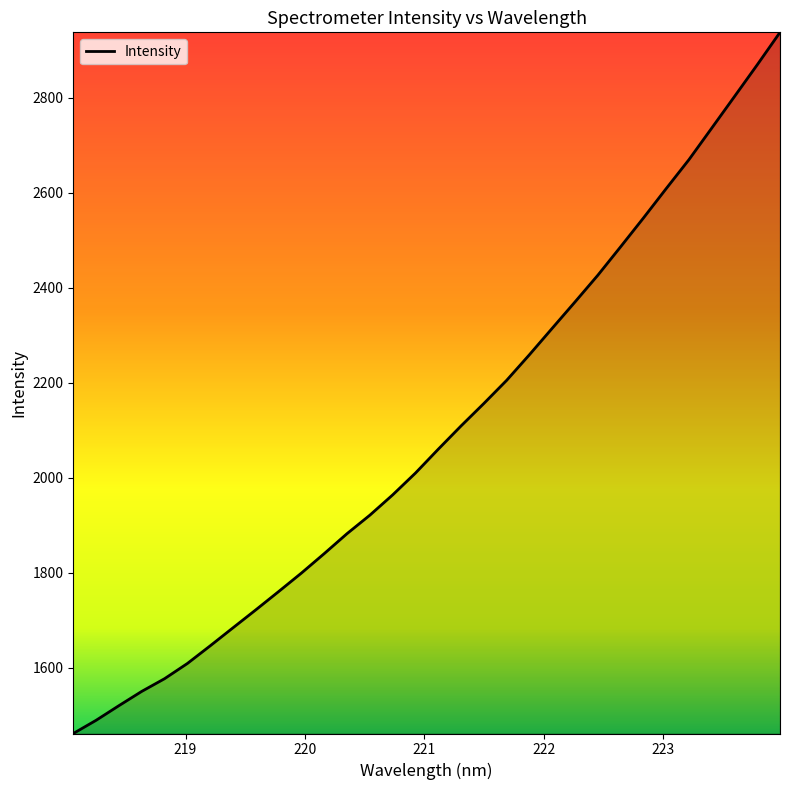

What is the difference between the maximum and second lowest values?

1448.3